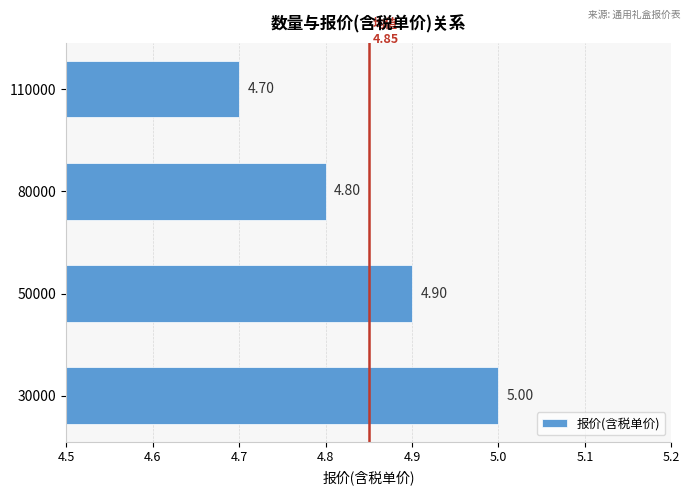

At which label is the value closest to 4?

110000